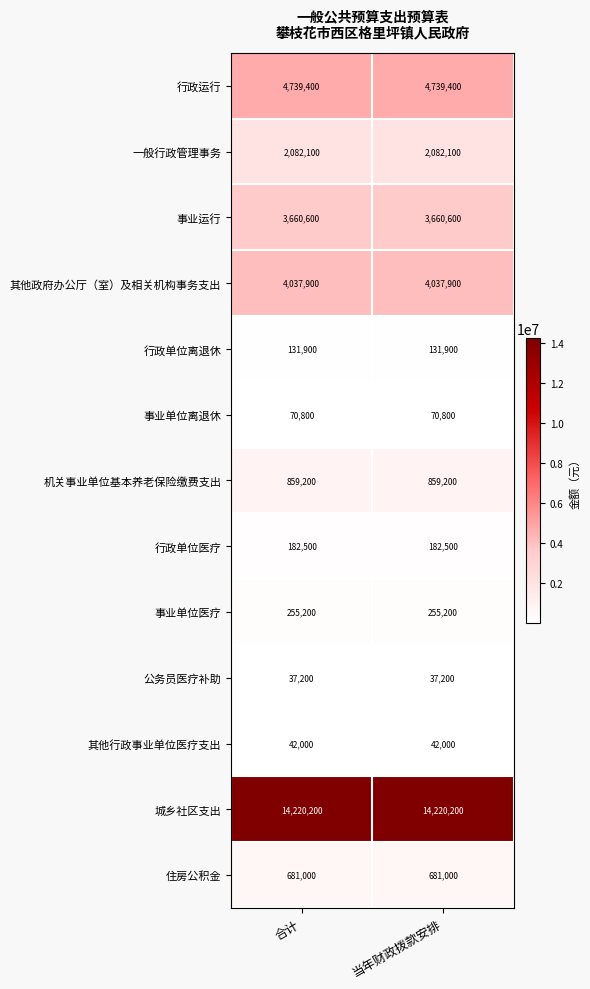

What is the maximum value shown in the chart?

14220200